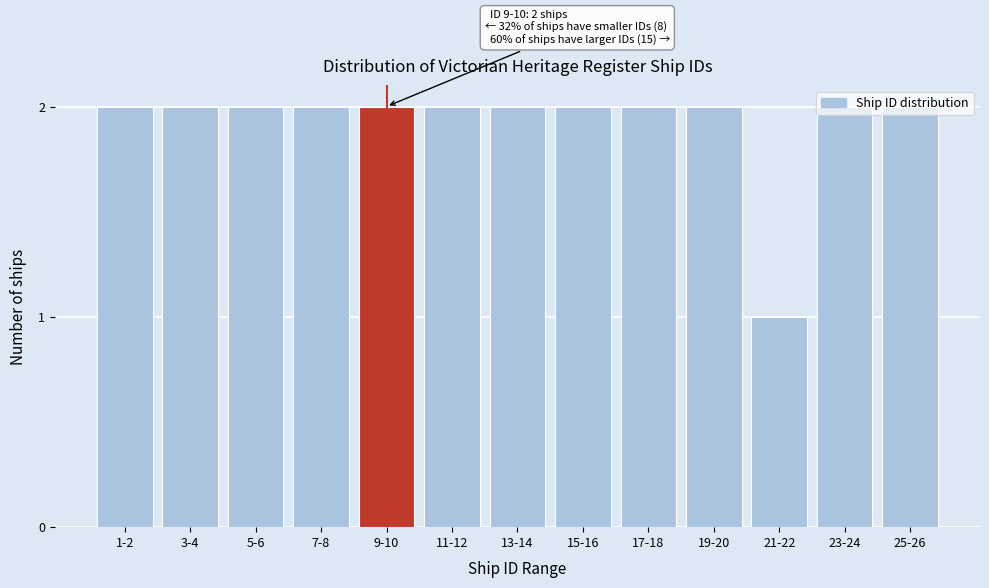

What is the ratio of the value at 21-22 to the value at 19-20?

0.5